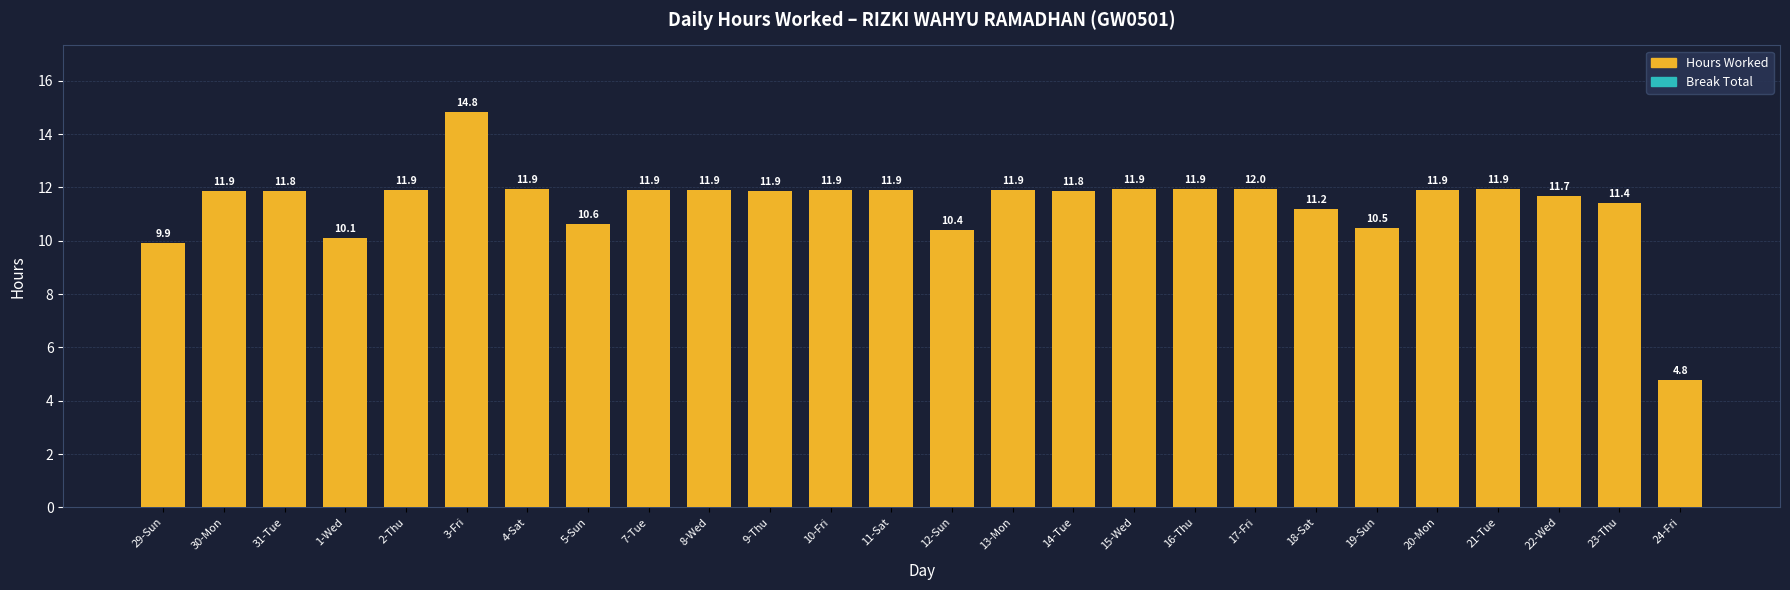

What is the minimum value shown in the chart?

4.8